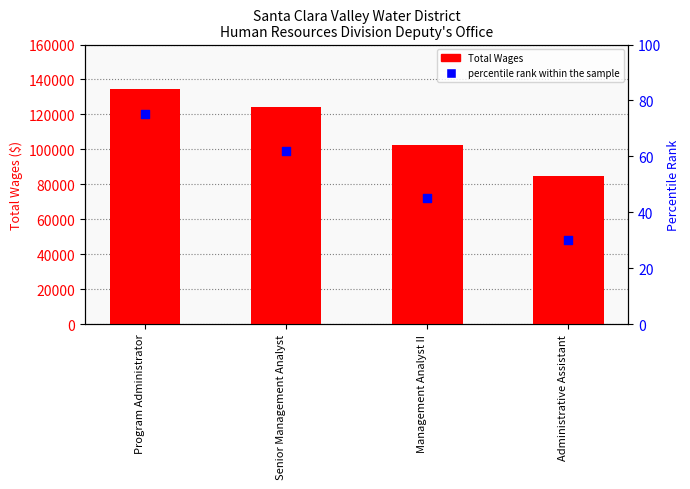

Which series reaches the maximum Y coordinate?

Total Wages